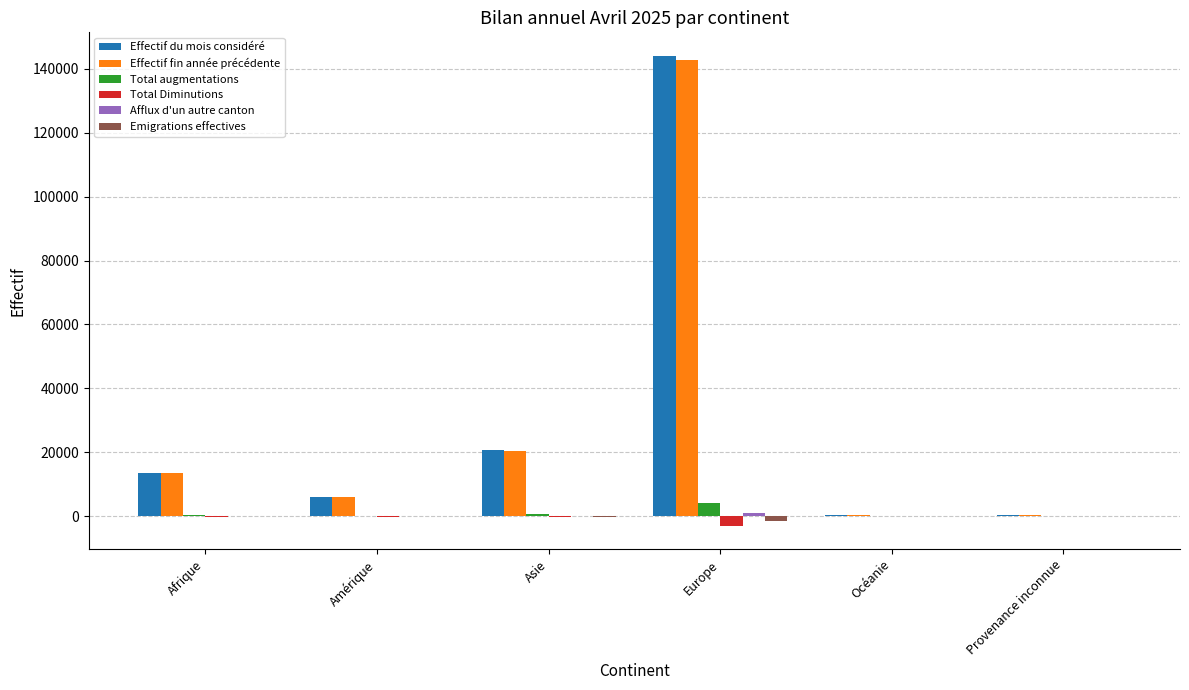

True or false: Effectif du mois considéré has a value of 21780 at Afrique.

False